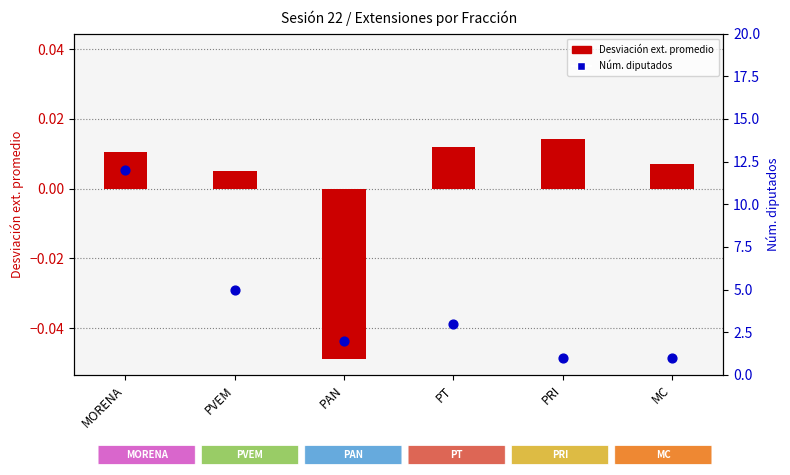

What is the total value across all series at MORENA?

12.0